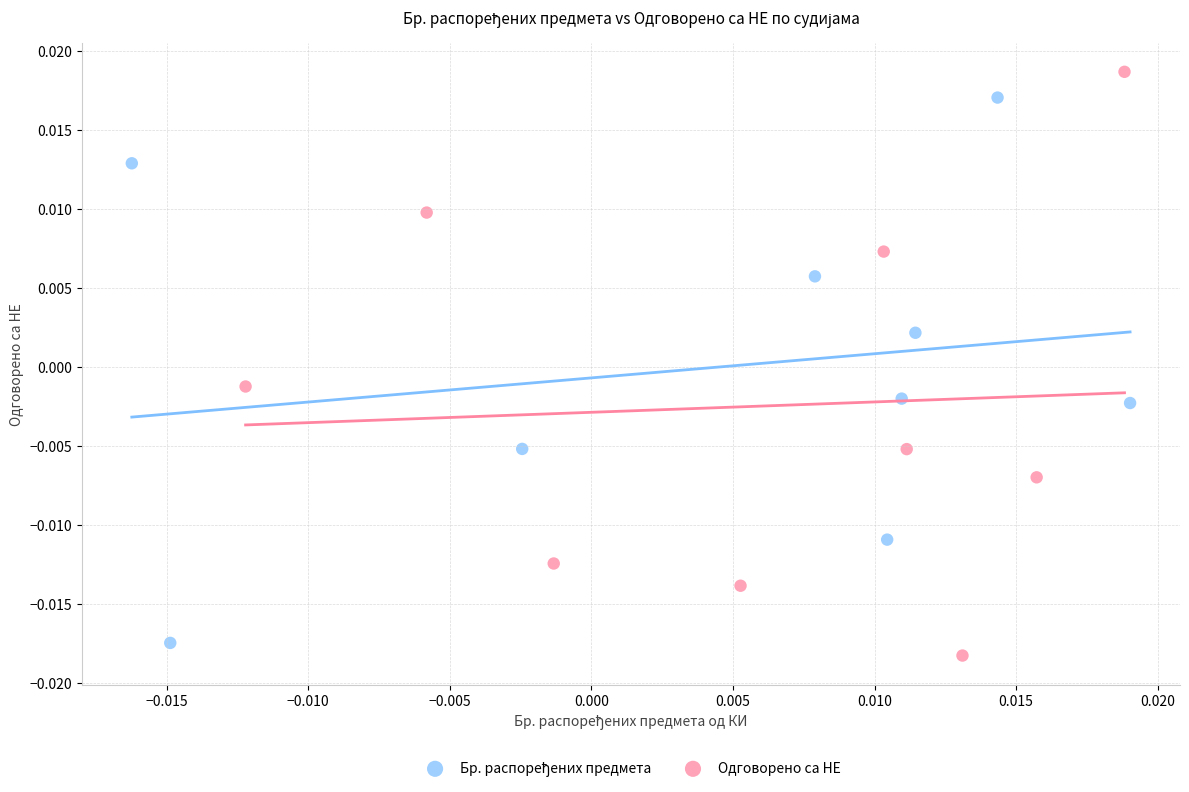

Which series contains the highest Y value?

Одговорено са НЕ